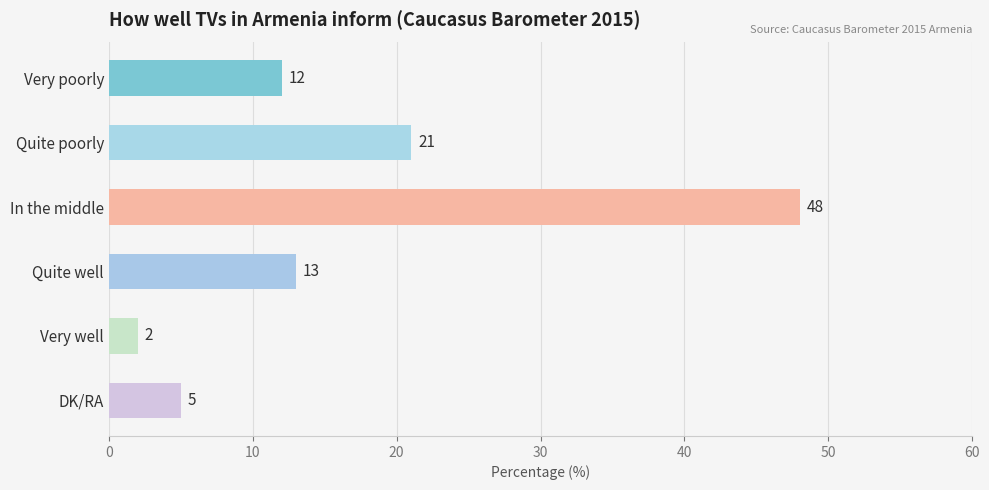

What is the difference between the maximum and second lowest values?

43